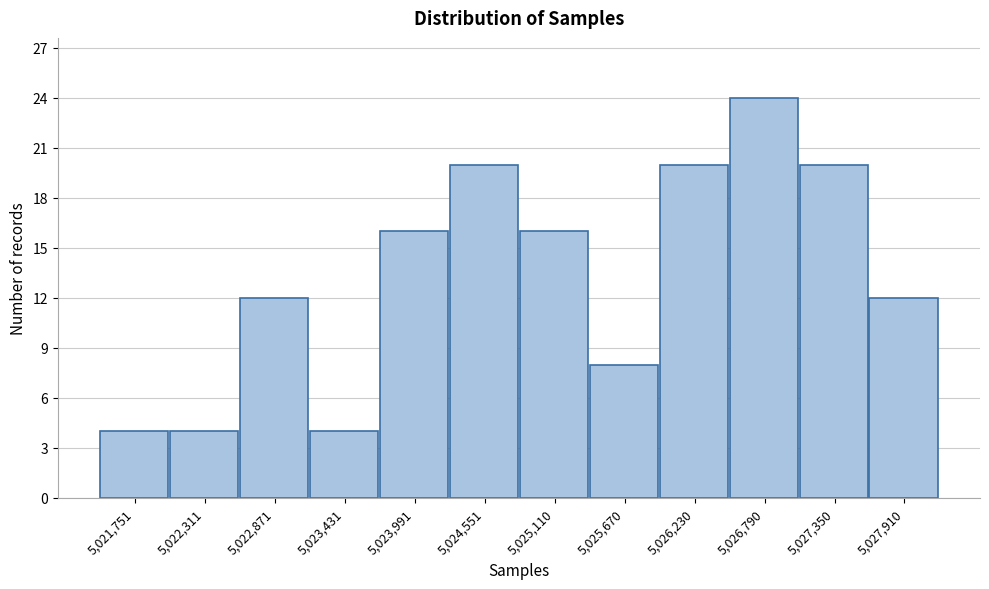

Reading left to right, what are all the values shown in this chart?

5,021,751=4	5,022,311=4	5,022,871=12	5,023,431=4	5,023,991=16	5,024,551=20	5,025,110=16	5,025,670=8	5,026,230=20	5,026,790=24	5,027,350=20	5,027,910=12